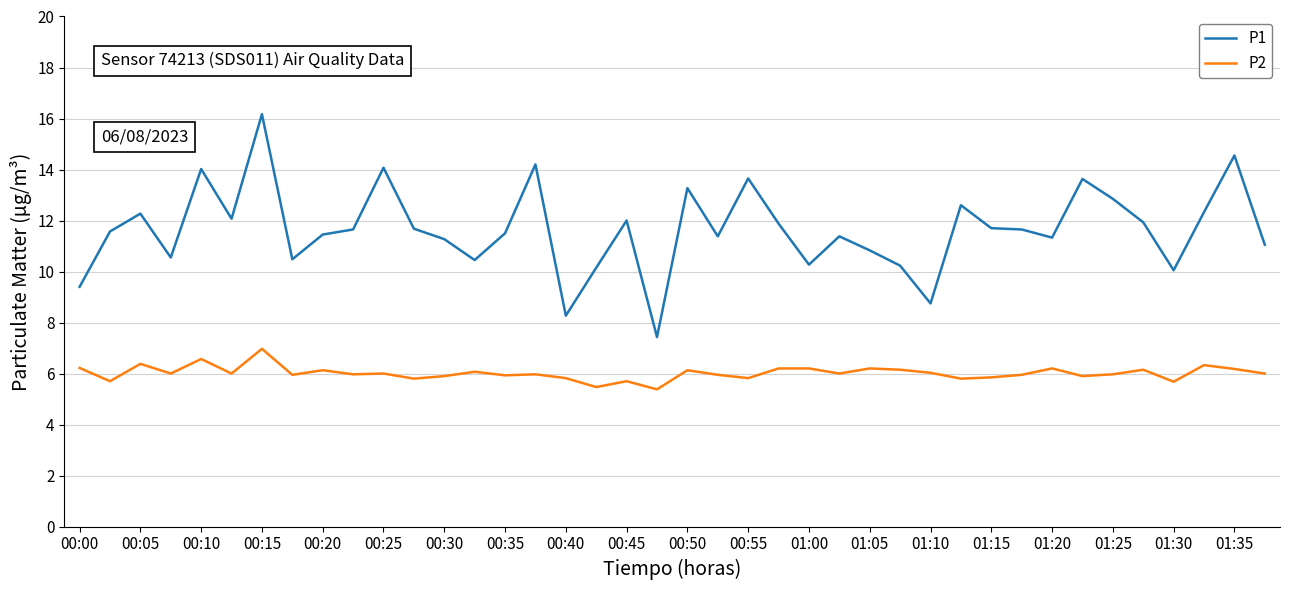

What is the difference between the maximum and minimum values in the P2 series?

1.6